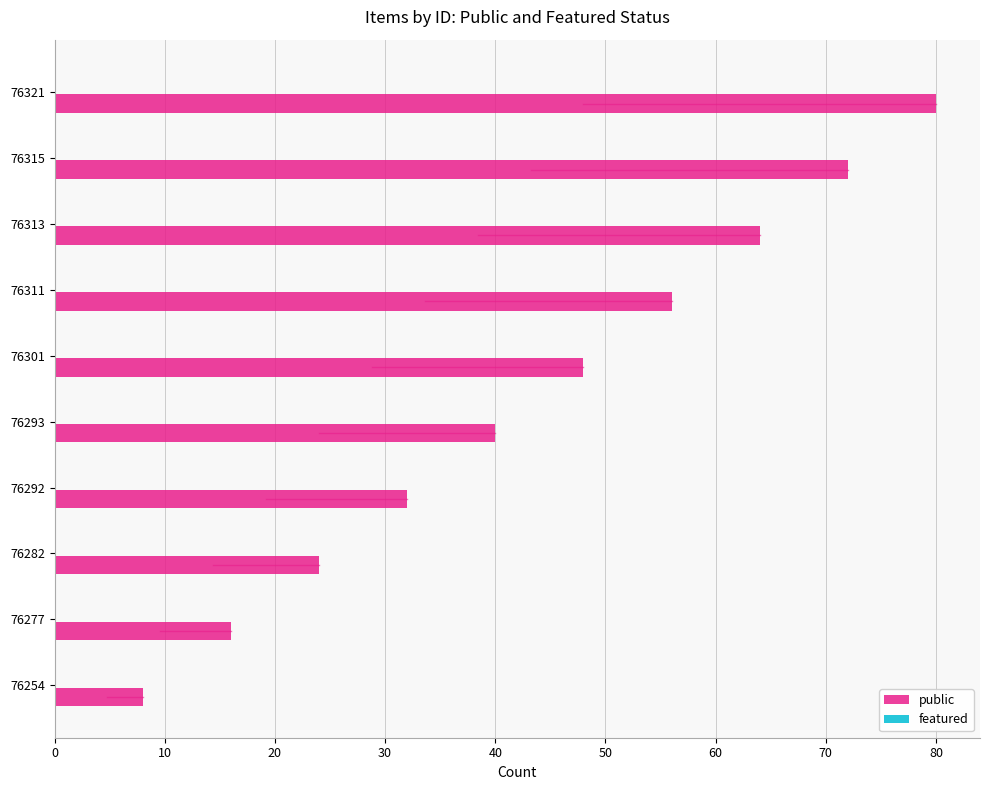

Is it true that the value at 76282 is 24?

True